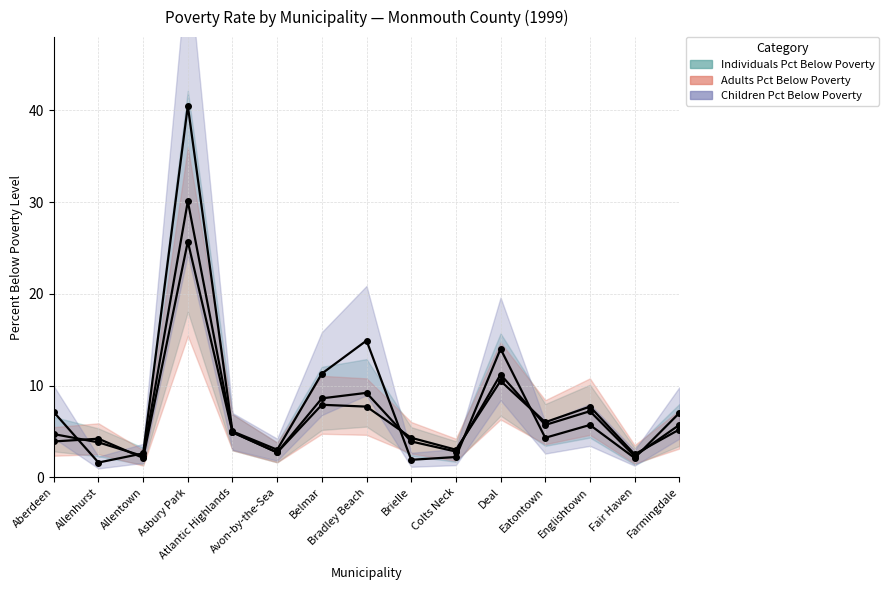

How many times do Adults Pct Below Poverty and Children Pct Below Poverty cross each other?

6